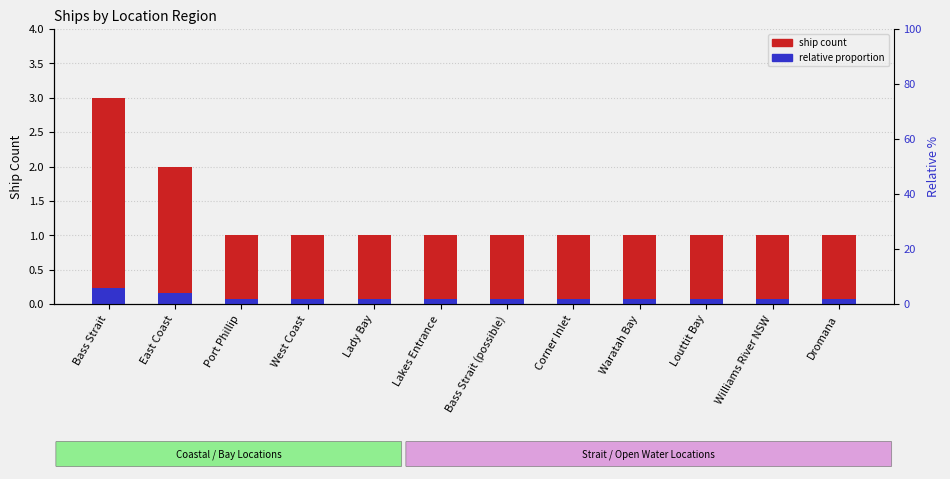

How many groups of bars are there?

12